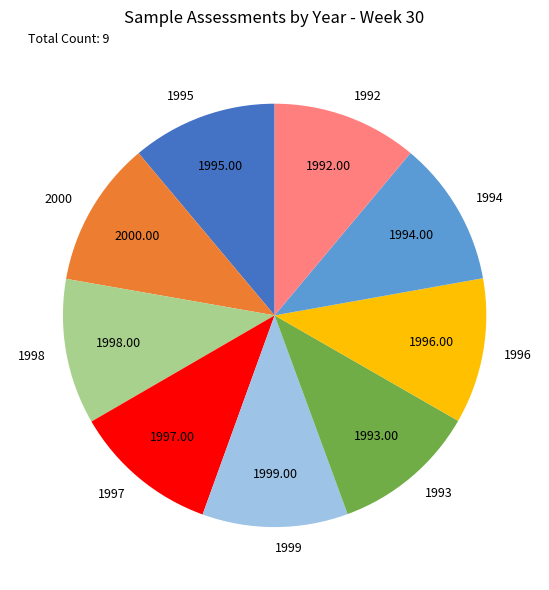

Approximately how many times larger is the value at 1992 compared to 1995?

1.0